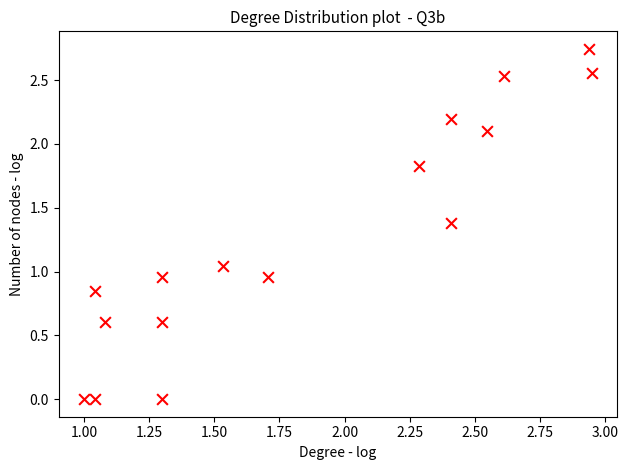

What is the range of X values (max minus min)?

1.9